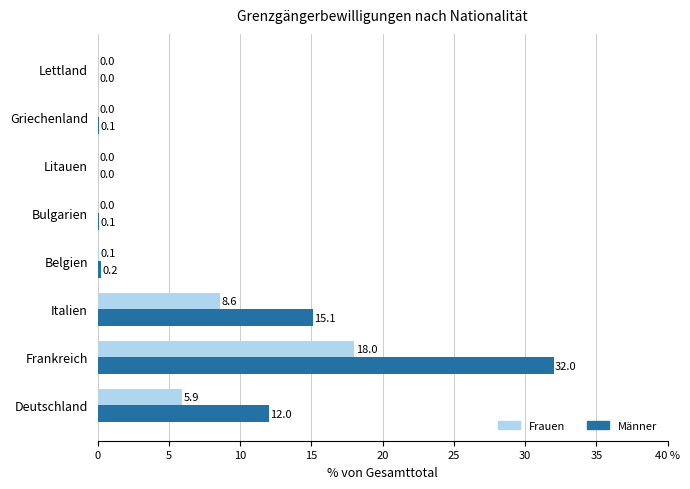

What are all the series names shown in the legend?

Frauen, Männer